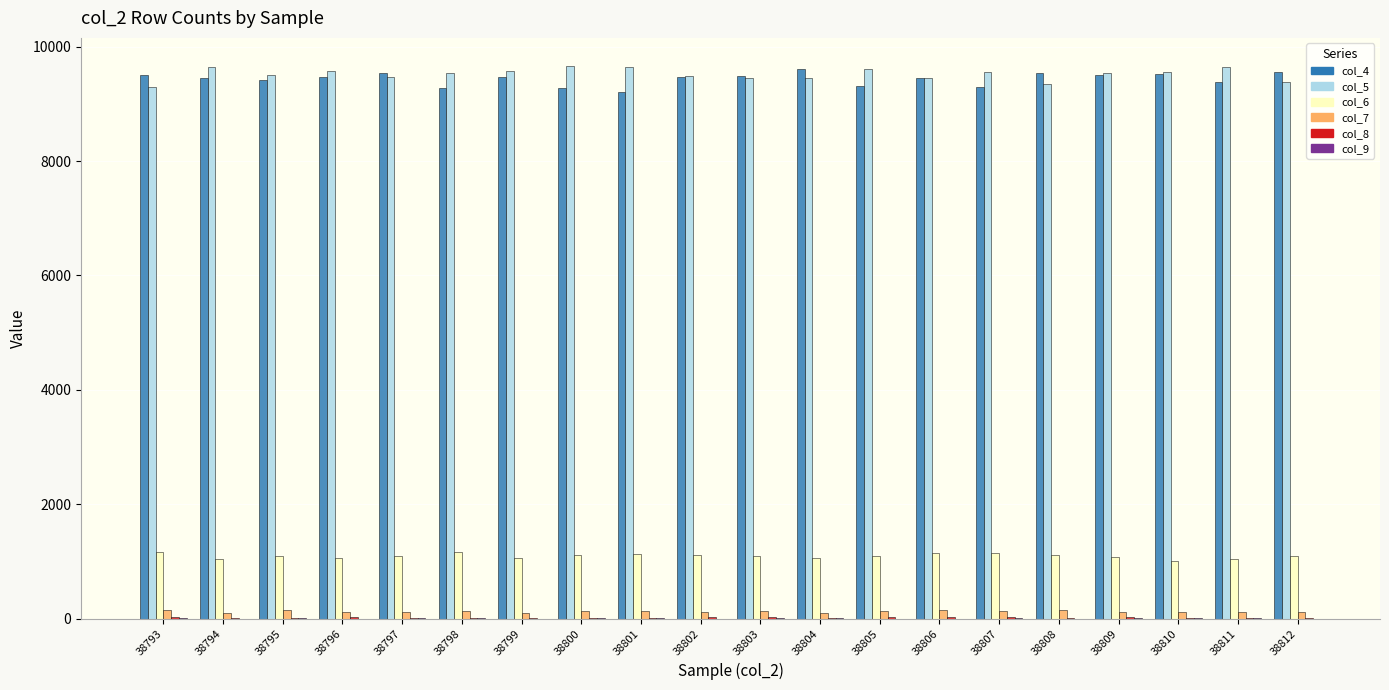

Are the bars grouped side by side (vs. stacked)?

Yes